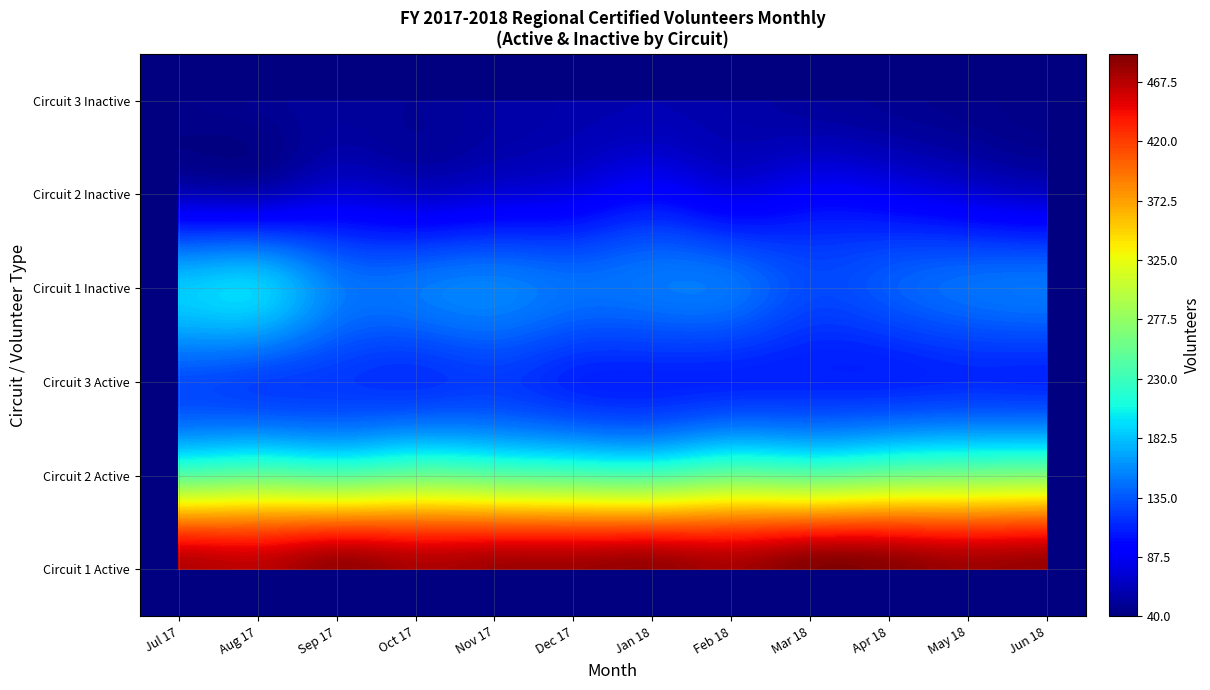

At which category is the sum across all series the highest?

Aug 17